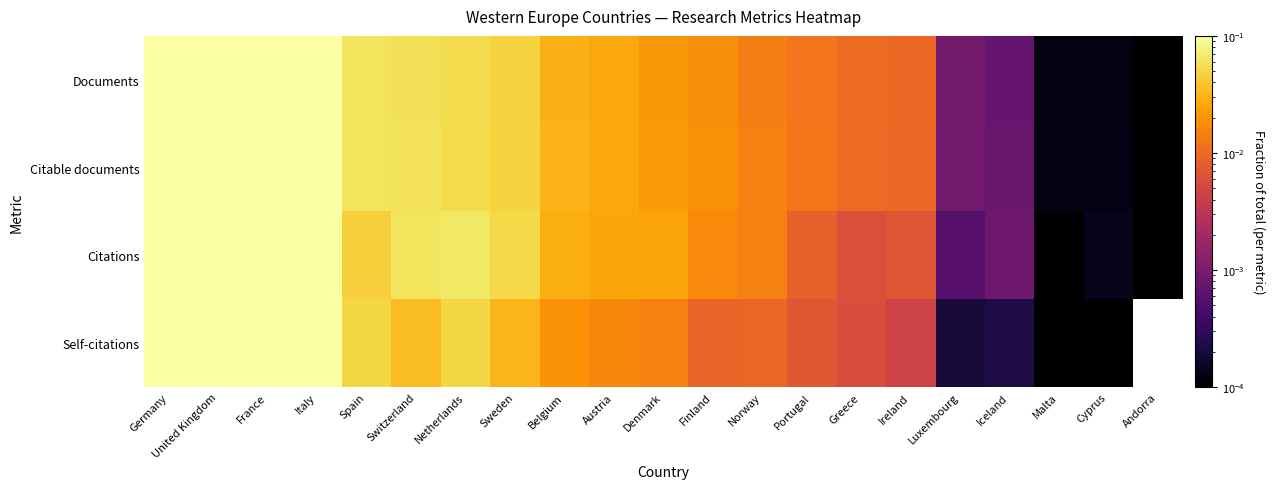

Between United Kingdom and Switzerland, which series saw the biggest shift?

Self-citations